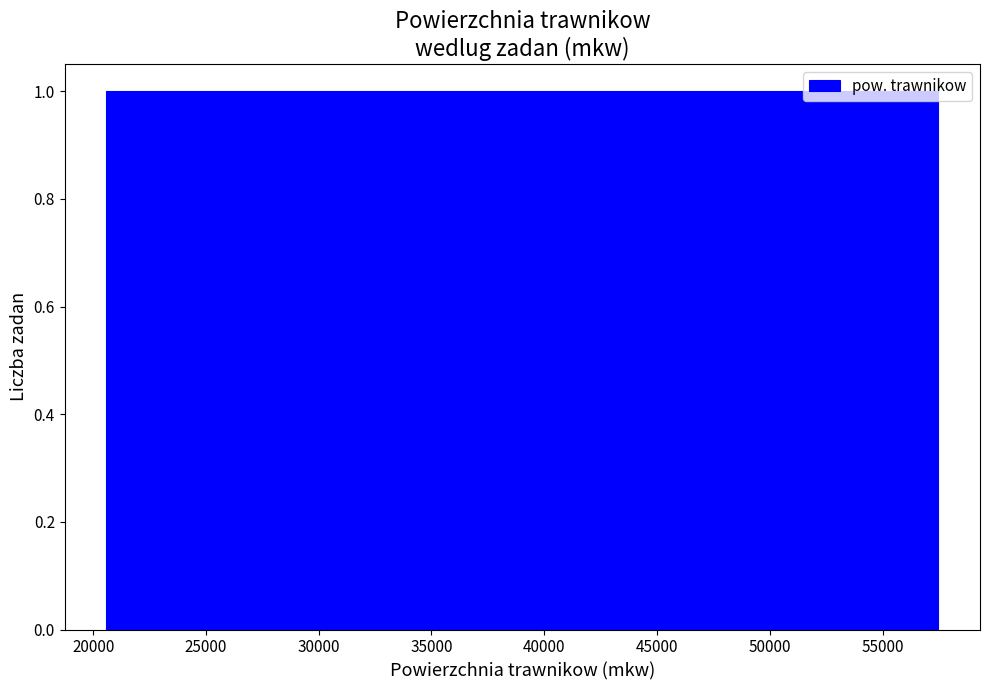

Reading left to right, list every bar in this chart as the range it spans on the x-axis followed by its height. Neither the bar edges nor the heights are printed on the chart, so give them approximately, as read against the axes.

20500 to 30000: 1
30000 to 39000: 1
39000 to 48500: 1
48500 to 57500: 1